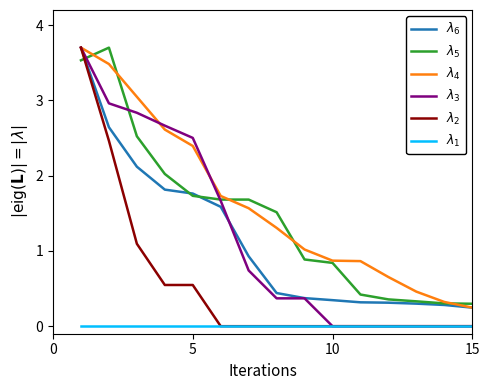

Is this an area chart (filled region under the line)?

No